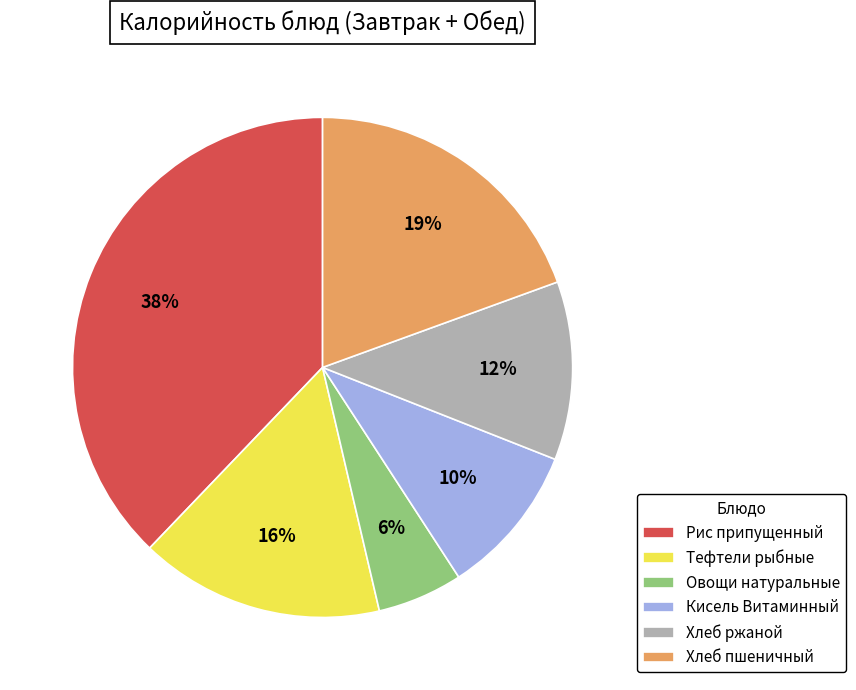

Is it true that Кисель Витаминный is 1% of the pie?

False